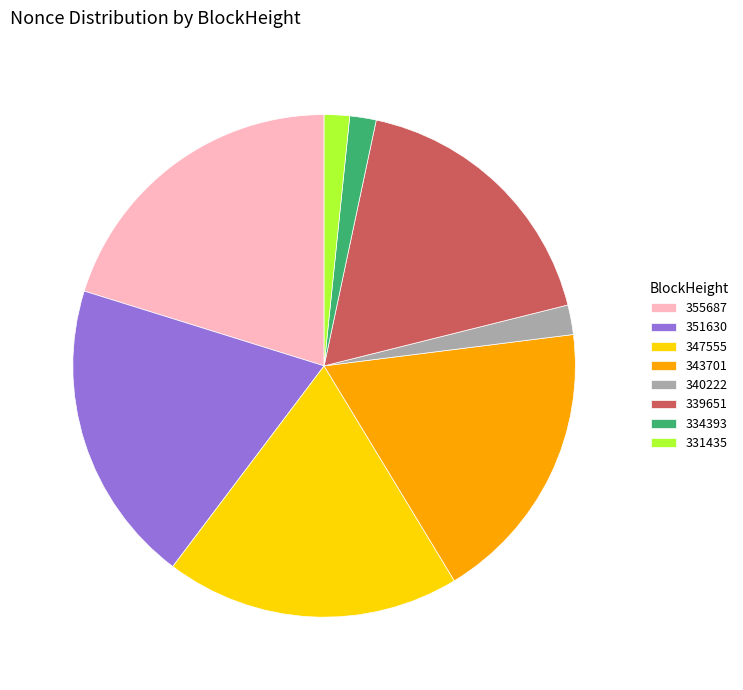

Between 343701 and 347555, which is larger?

347555